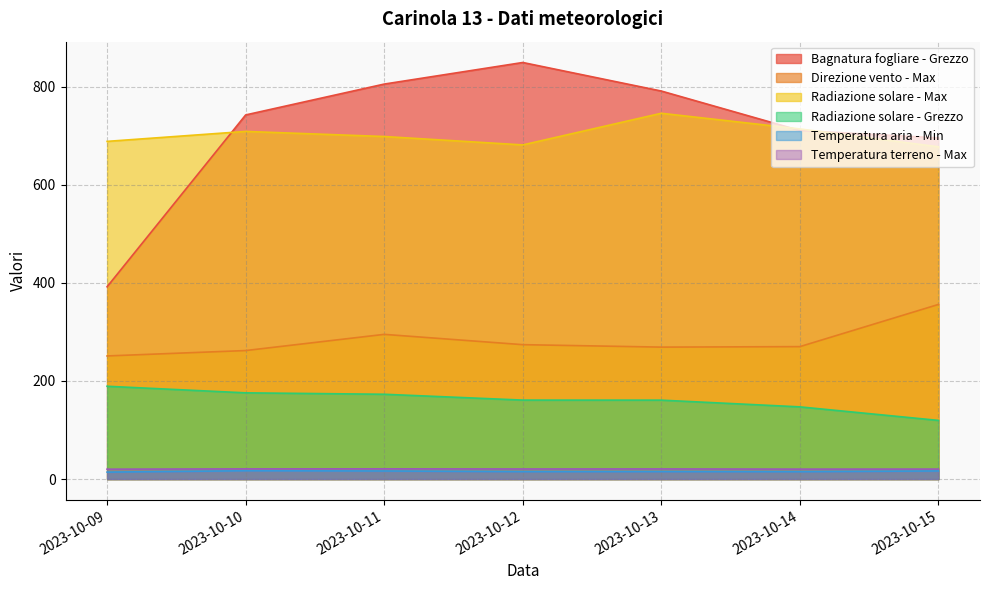

What is the total value across all series at 2023-10-10?

1926.6